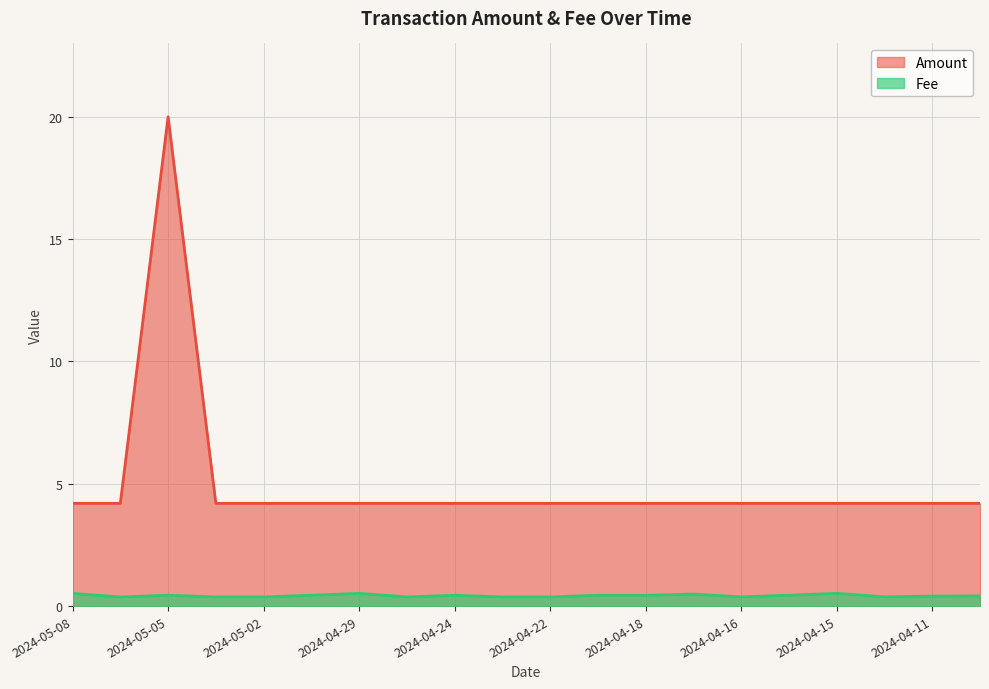

True or false: Amount and Fee intersect in this chart.

False